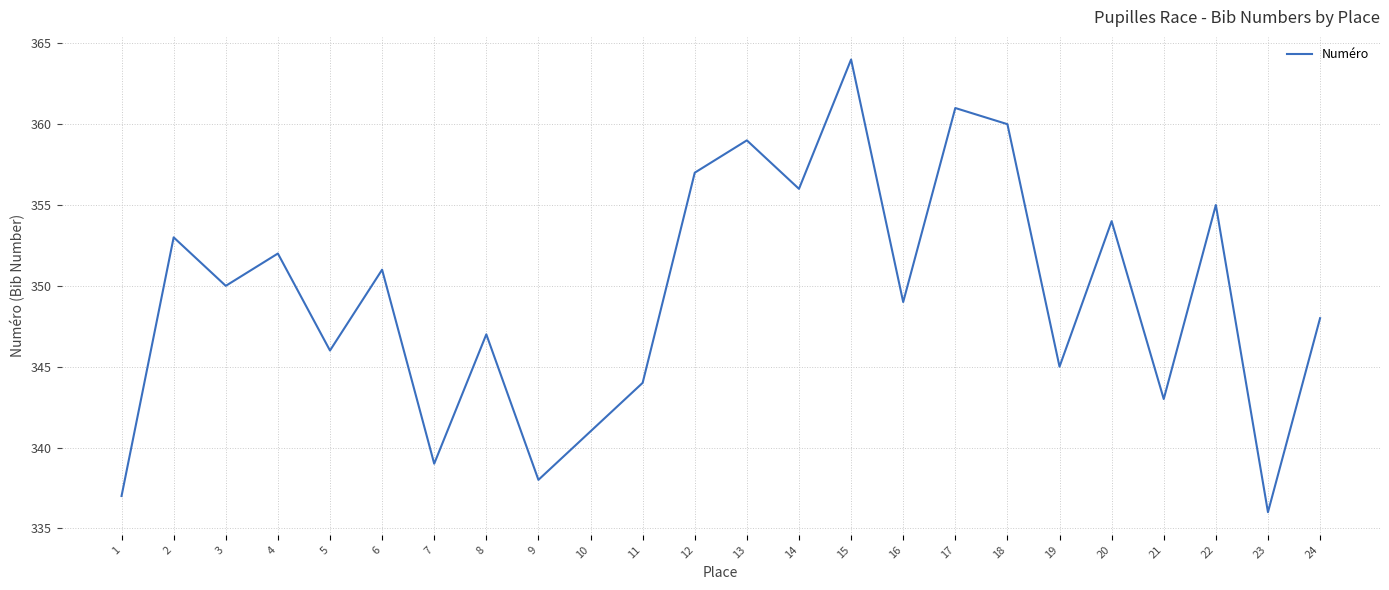

Approximately how many times larger is the value at 15 compared to 1?

1.1